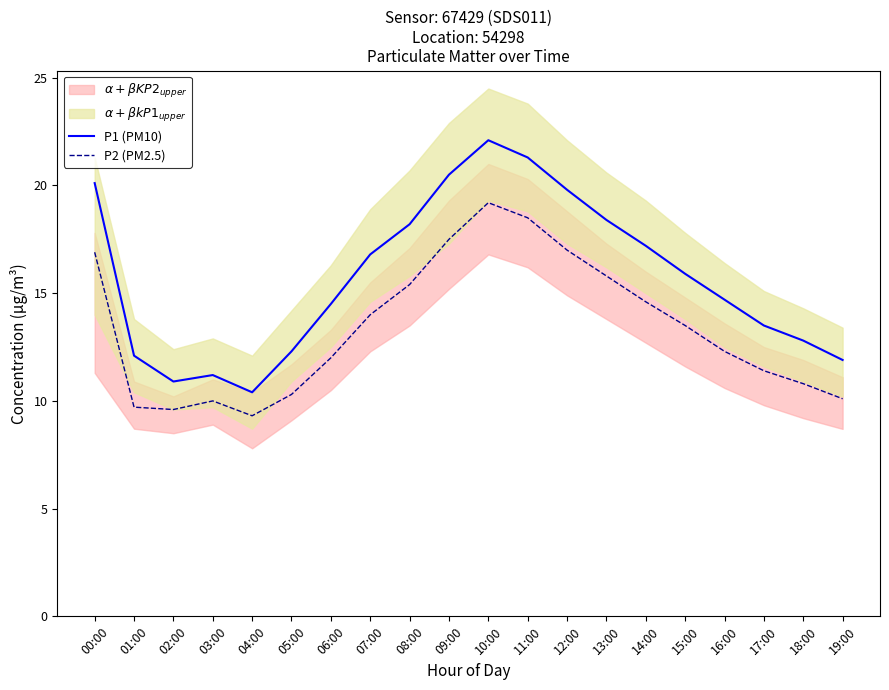

What is the label of the 6th point from the right?

14:00